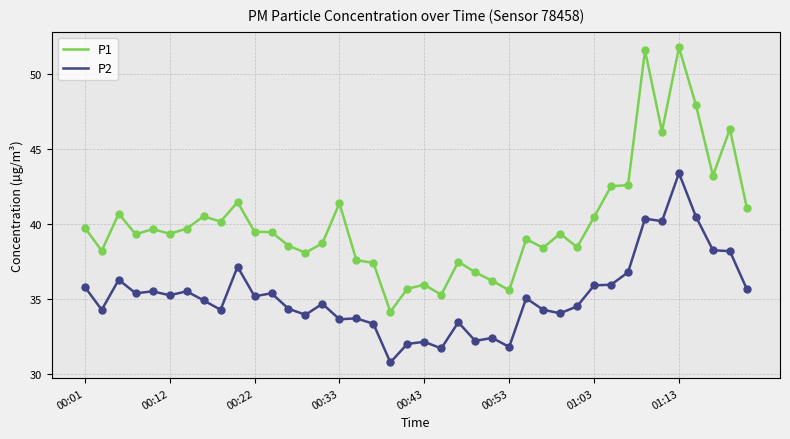

Which series has the largest total across all categories?

P1